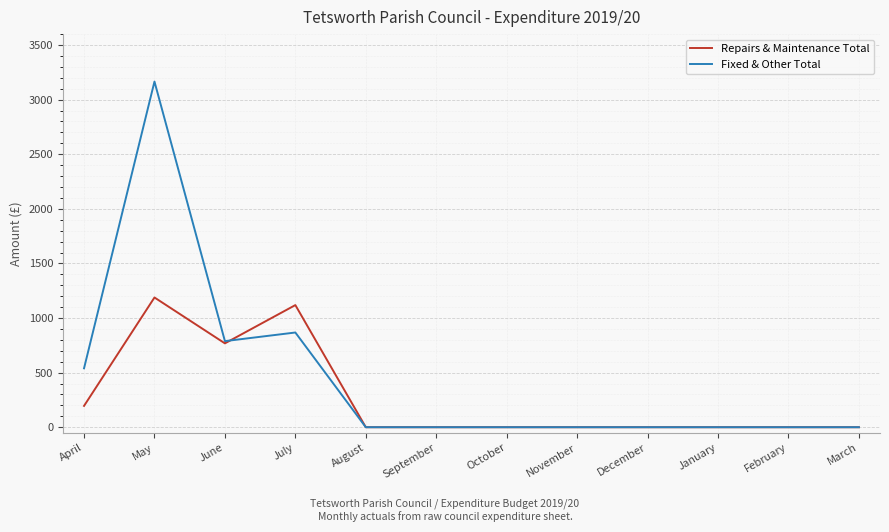

Which series has the largest range (max minus min)?

Fixed & Other Total